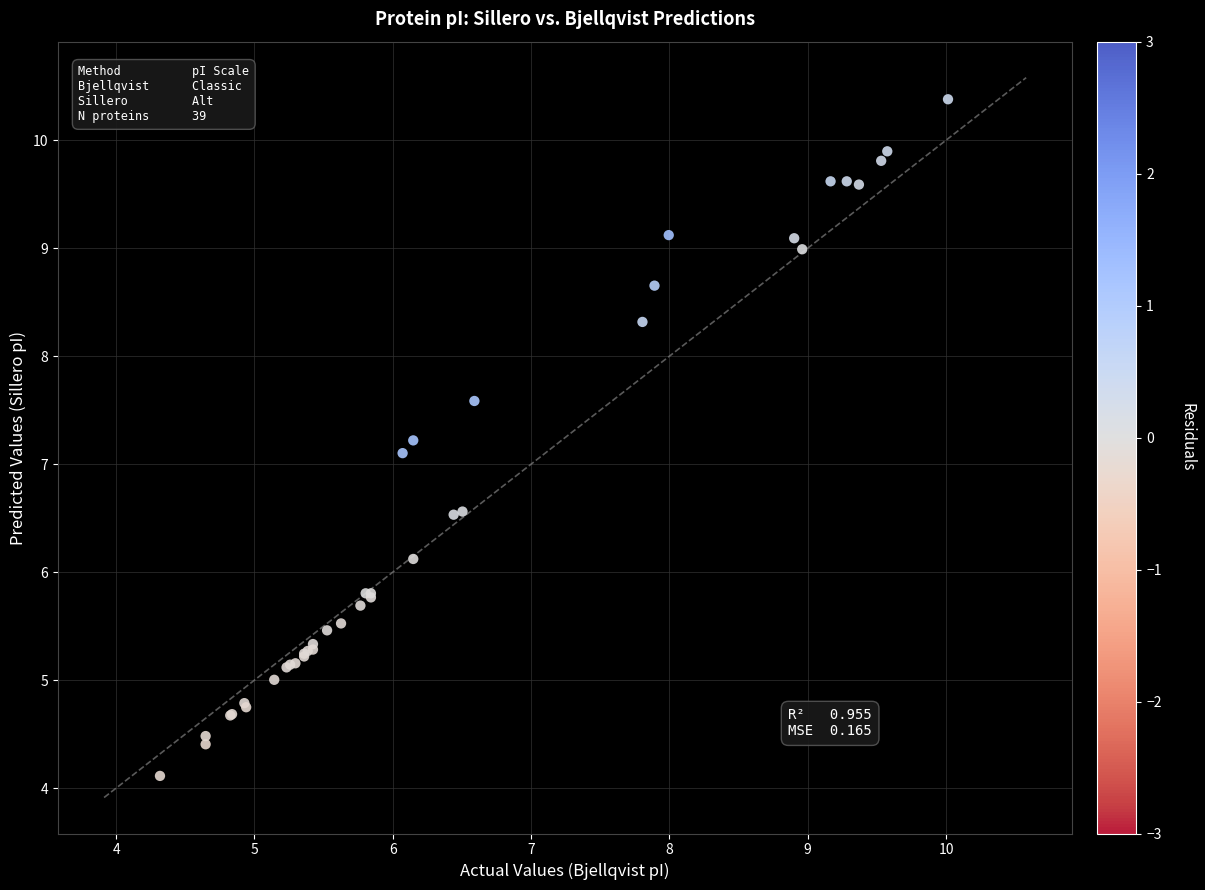

What Y value in the scatter plot is closest to 7?

7.1